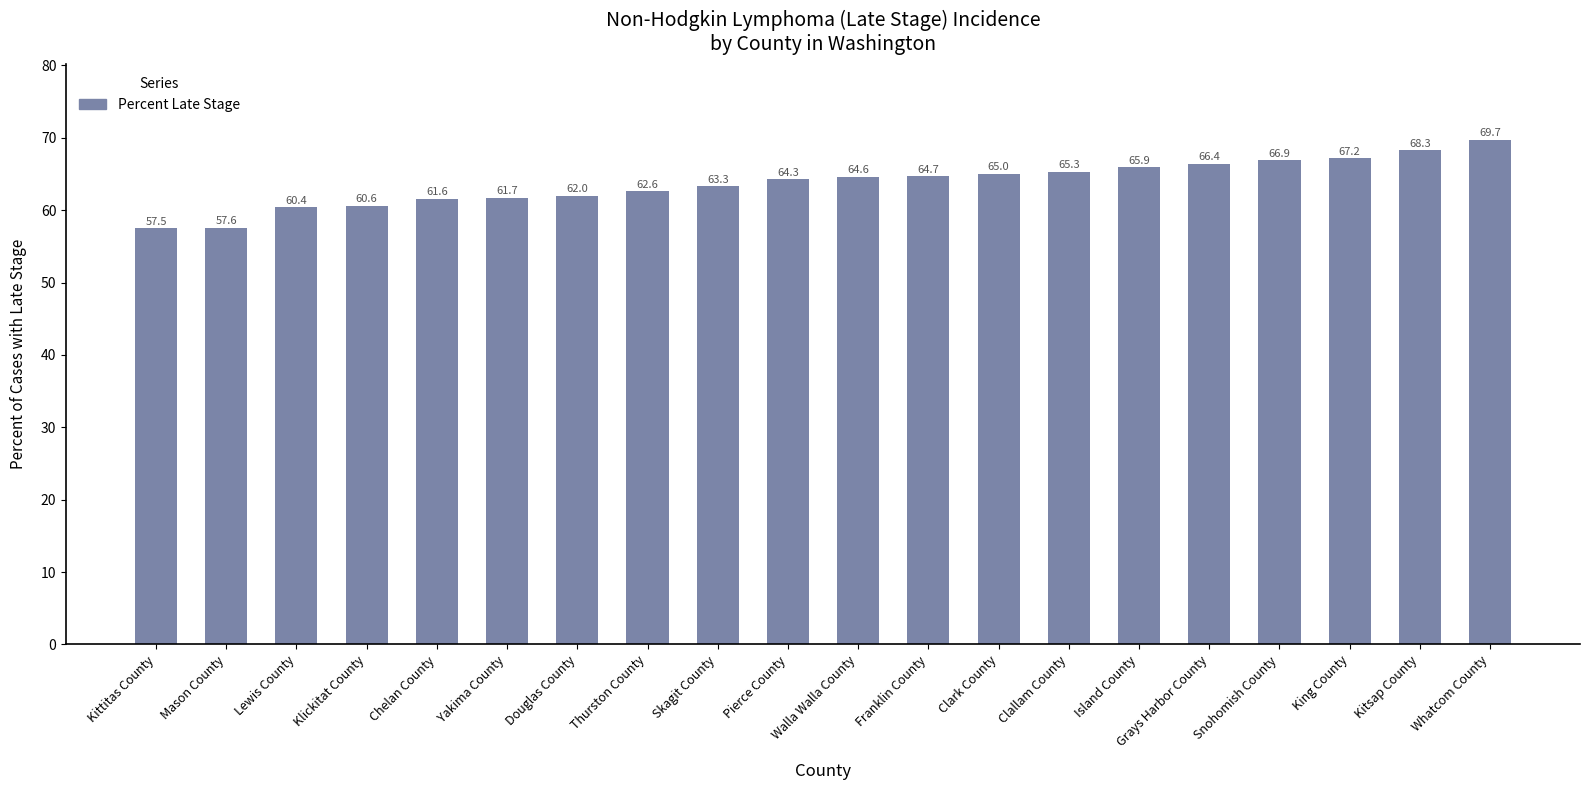

What is the greatest value displayed?

69.7